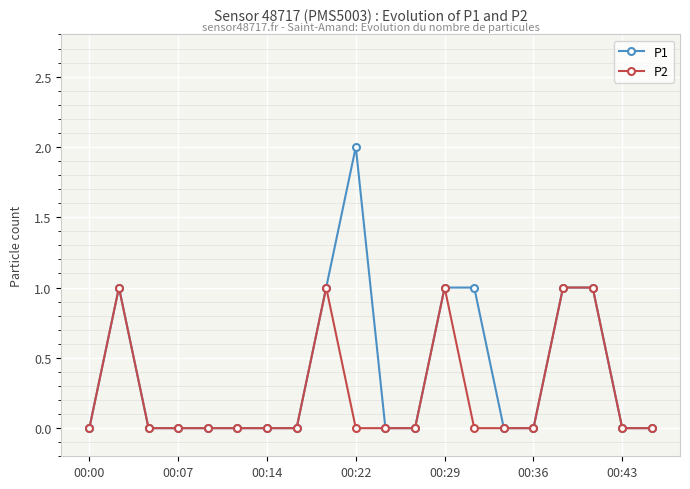

Does the chart display data point markers on the line(s)?

Yes